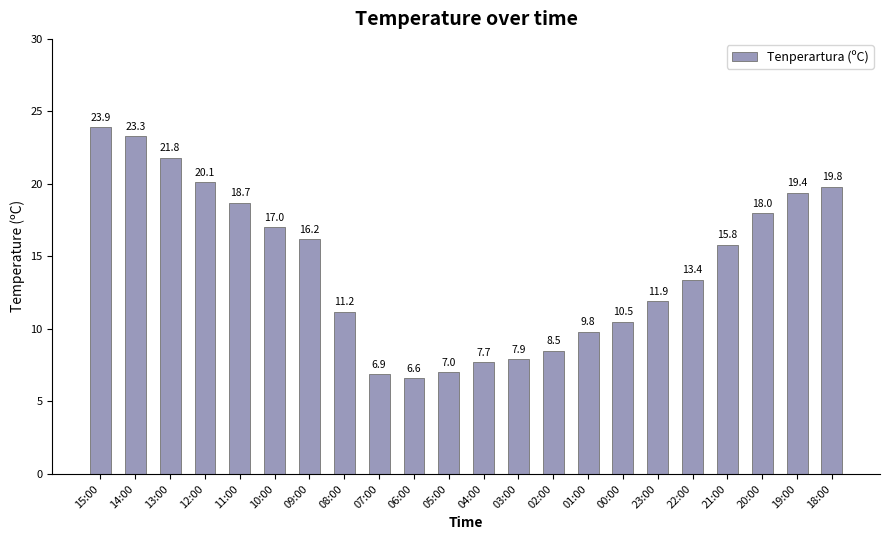

Reading left to right, transcribe all the data shown in this chart.

15:00=23.9	14:00=23.3	13:00=21.8	12:00=20.1	11:00=18.7	10:00=17.0	09:00=16.2	08:00=11.2	07:00=6.9	06:00=6.6	05:00=7.0	04:00=7.7	03:00=7.9	02:00=8.5	01:00=9.8	00:00=10.5	23:00=11.9	22:00=13.4	21:00=15.8	20:00=18.0	19:00=19.4	18:00=19.8